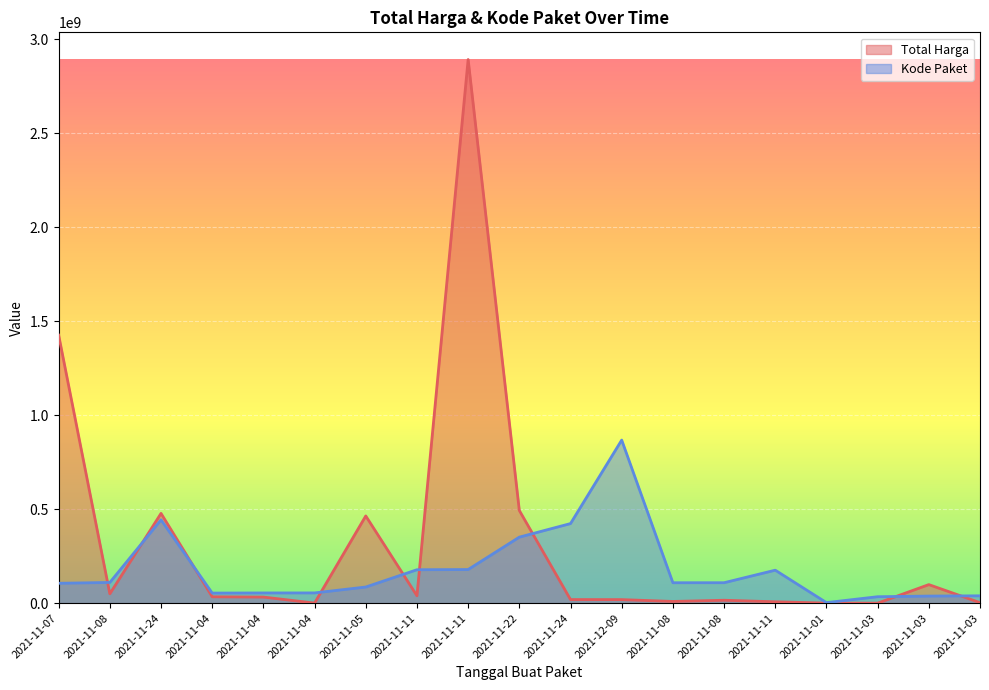

True or false: Total Harga has a value of 15513960.0 at 2021-11-08.

True